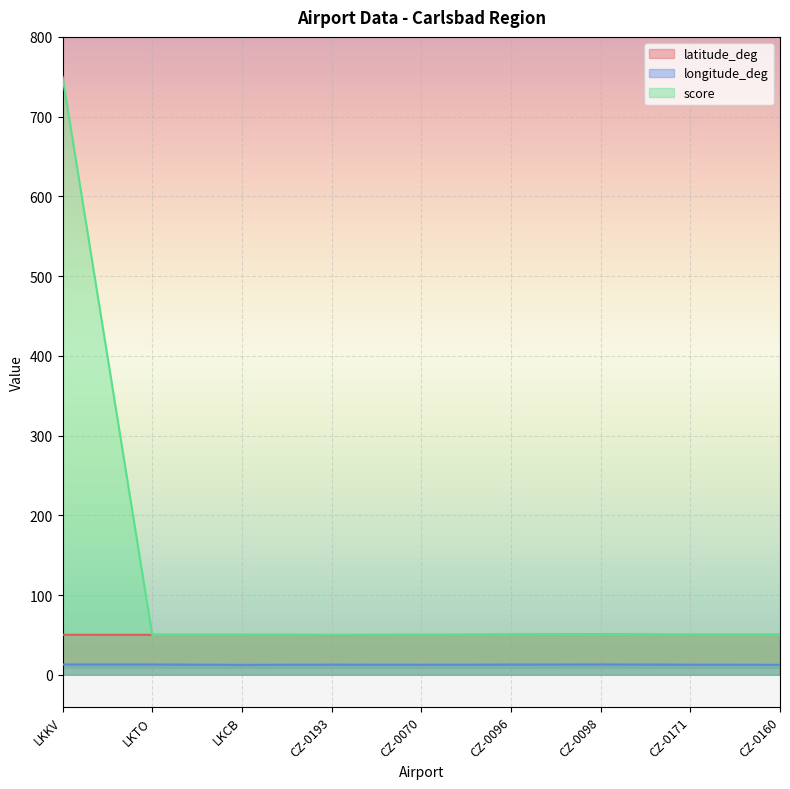

Reading left to right, extract all data points from this chart.

latitude_deg: 50.2	50.1	50.1	49.9	50.0	50.2	50.3	50.1	50.2
longitude_deg: 12.9	13.0	12.4	12.7	12.6	12.8	13.0	12.7	12.5
score: 750.0	50.0	50.0	50.0	50.0	50.0	50.0	50.0	50.0